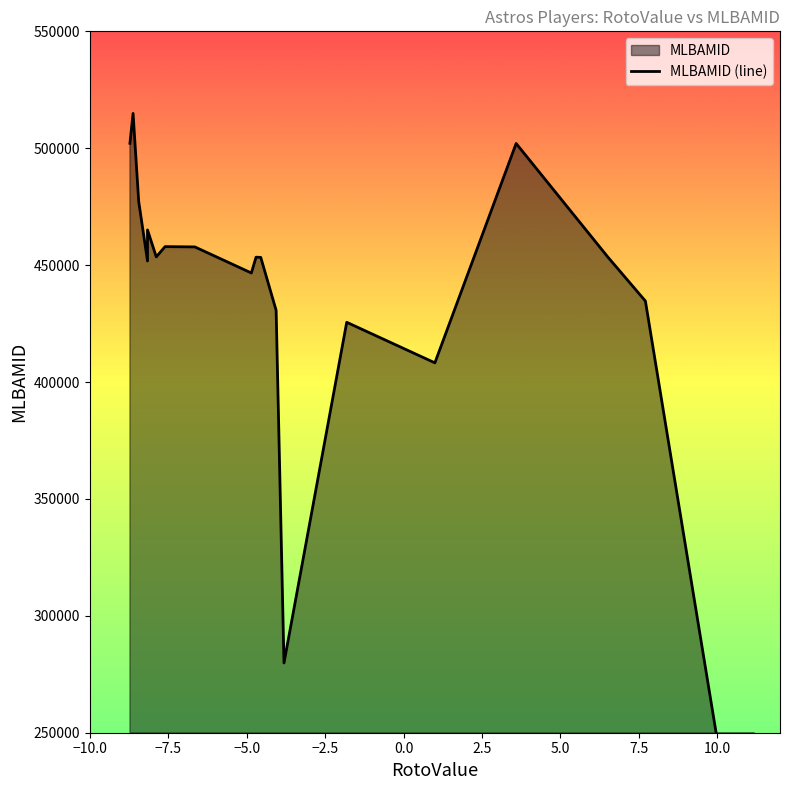

Count the number of categories in the chart.

19